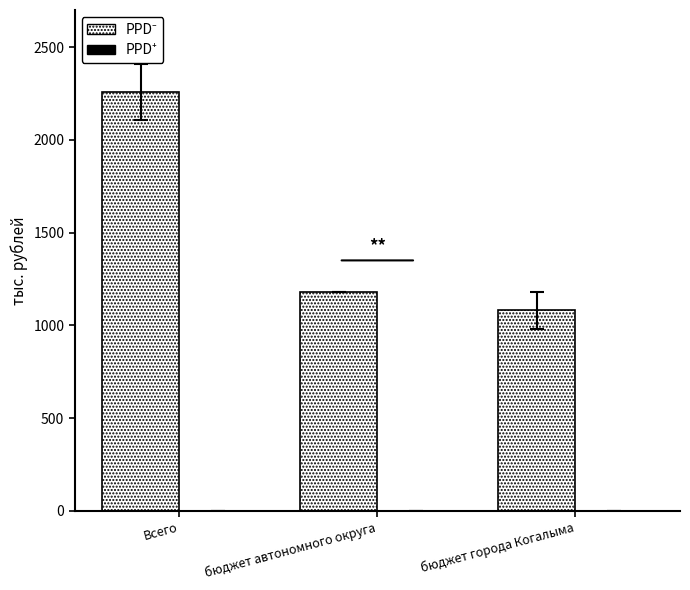

What is the smallest value displayed?

1080